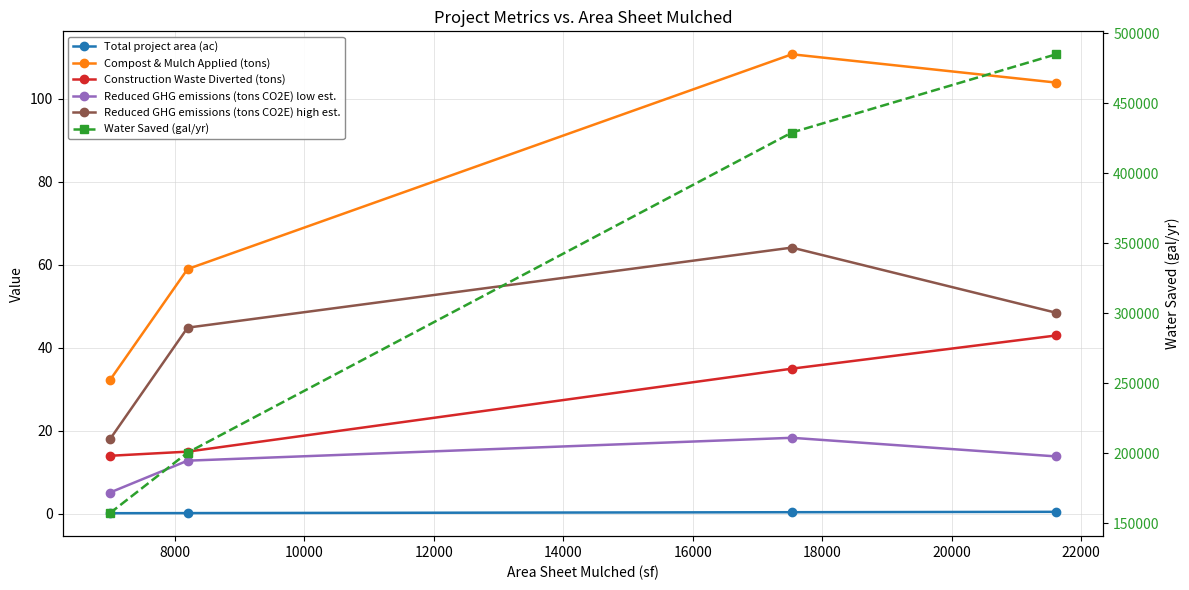

What is the difference between the maximum and minimum values in the Construction Waste Diverted (tons) series?

29.0